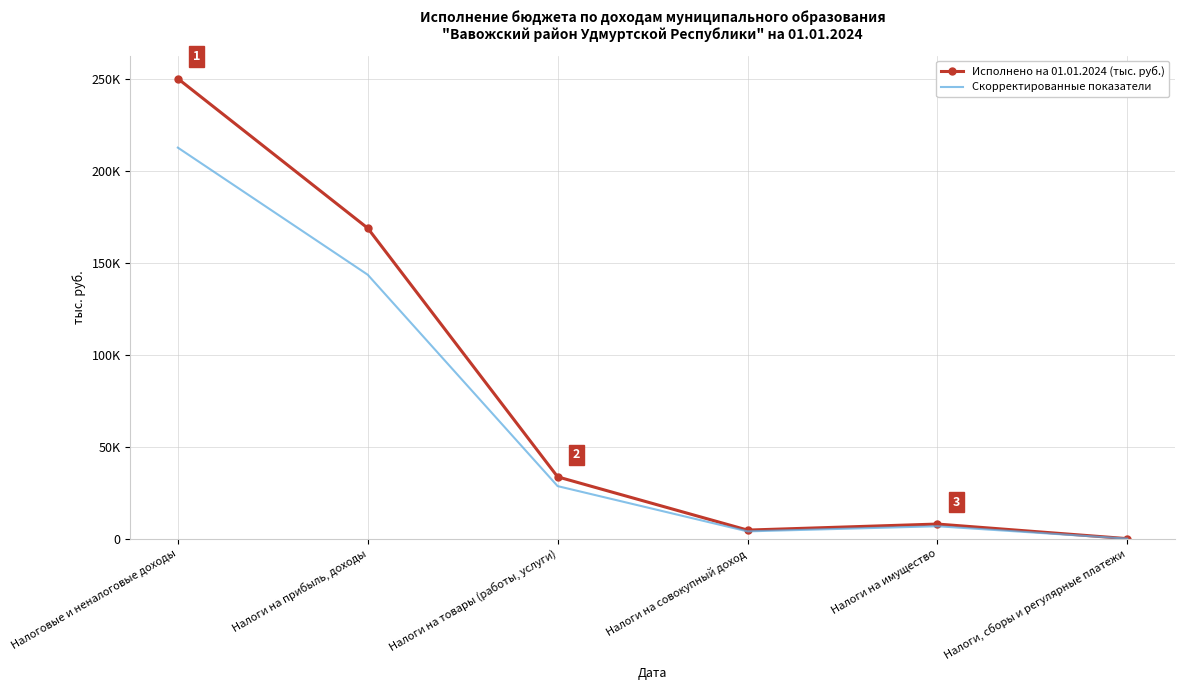

What is the difference between the Скорректированные показатели values at Налоги на товары (работы, услуги) and Налоги на имущество?

21815.9